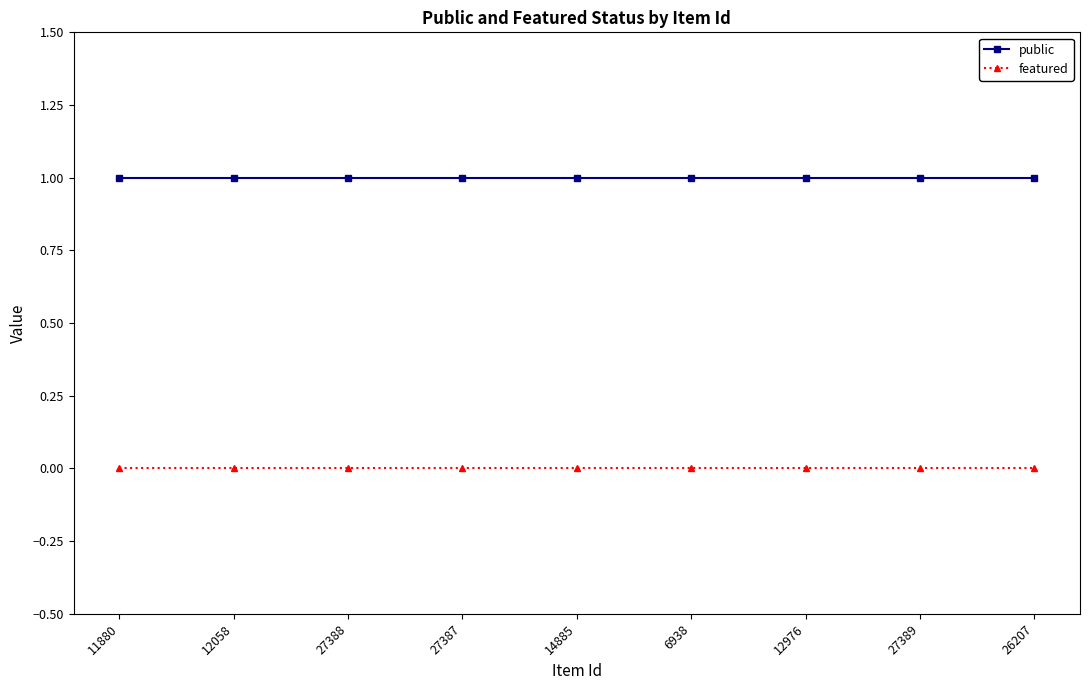

True or false: public and featured intersect in this chart.

False